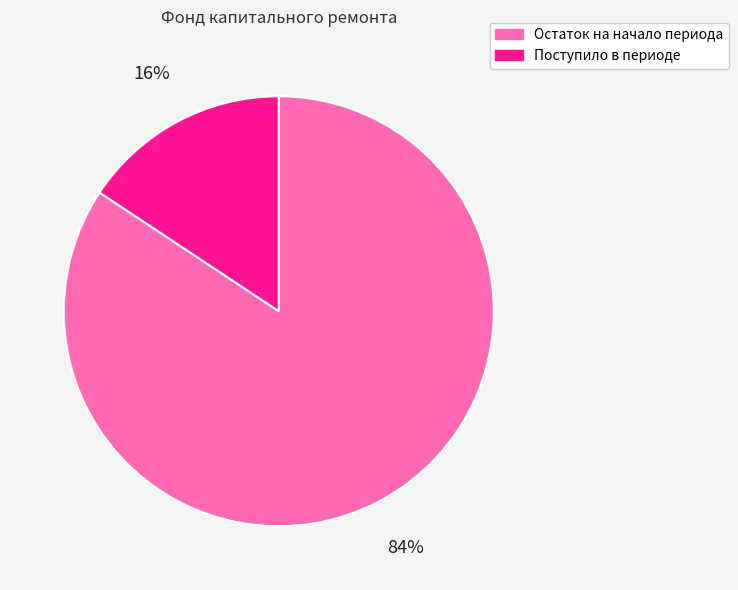

Is Поступило в периоде the majority of the pie?

No